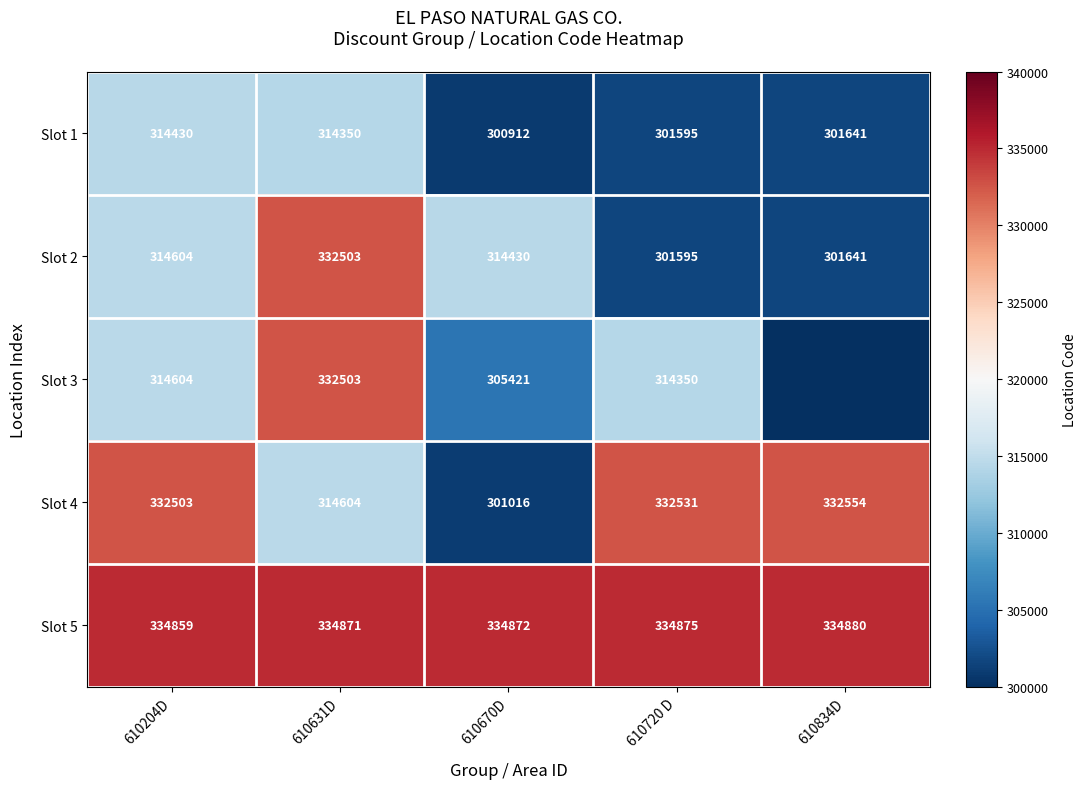

What is the approximate value of Slot 1 at 610720 D?

301595